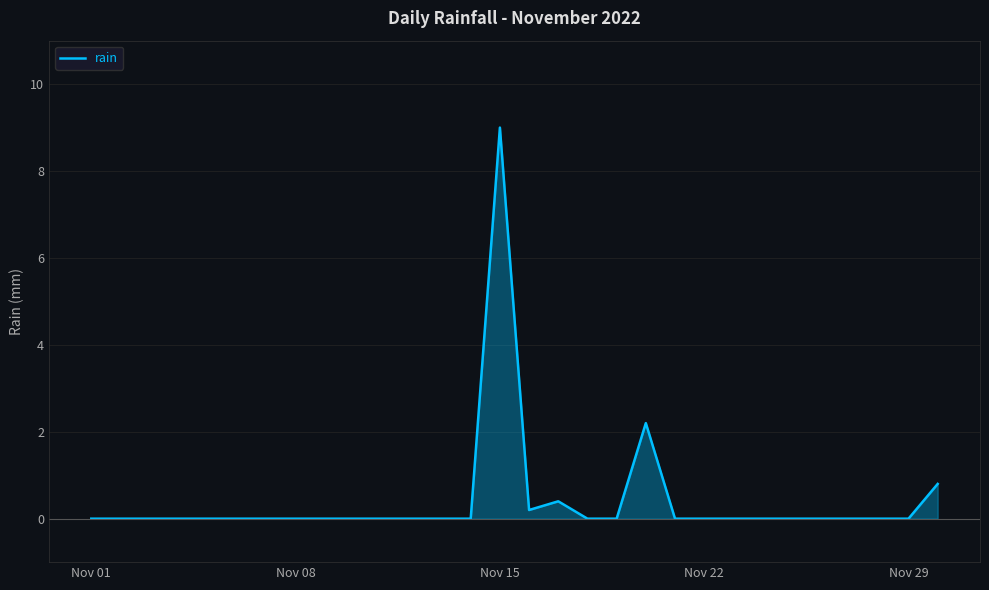

What is the maximum value shown in the chart?

9.0